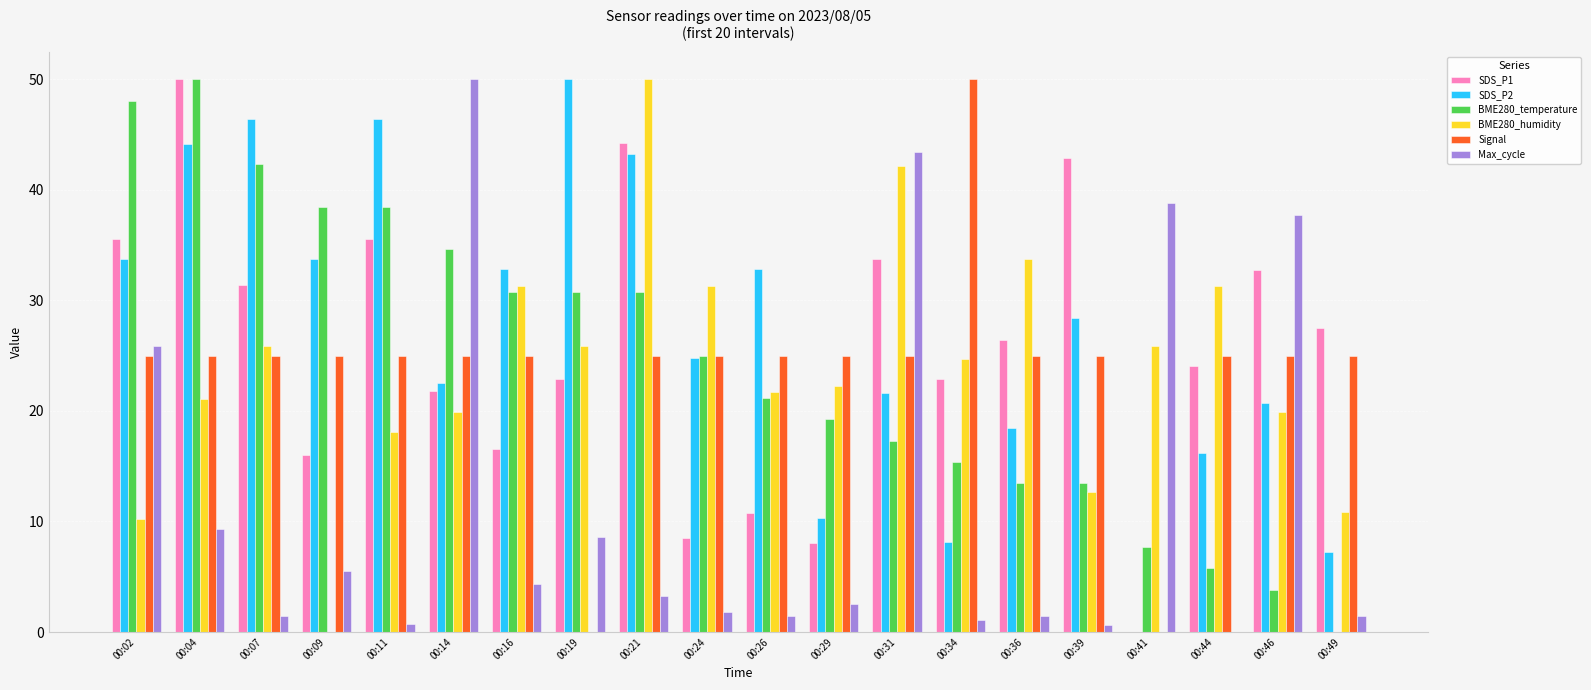

How many series are shown in this chart?

6